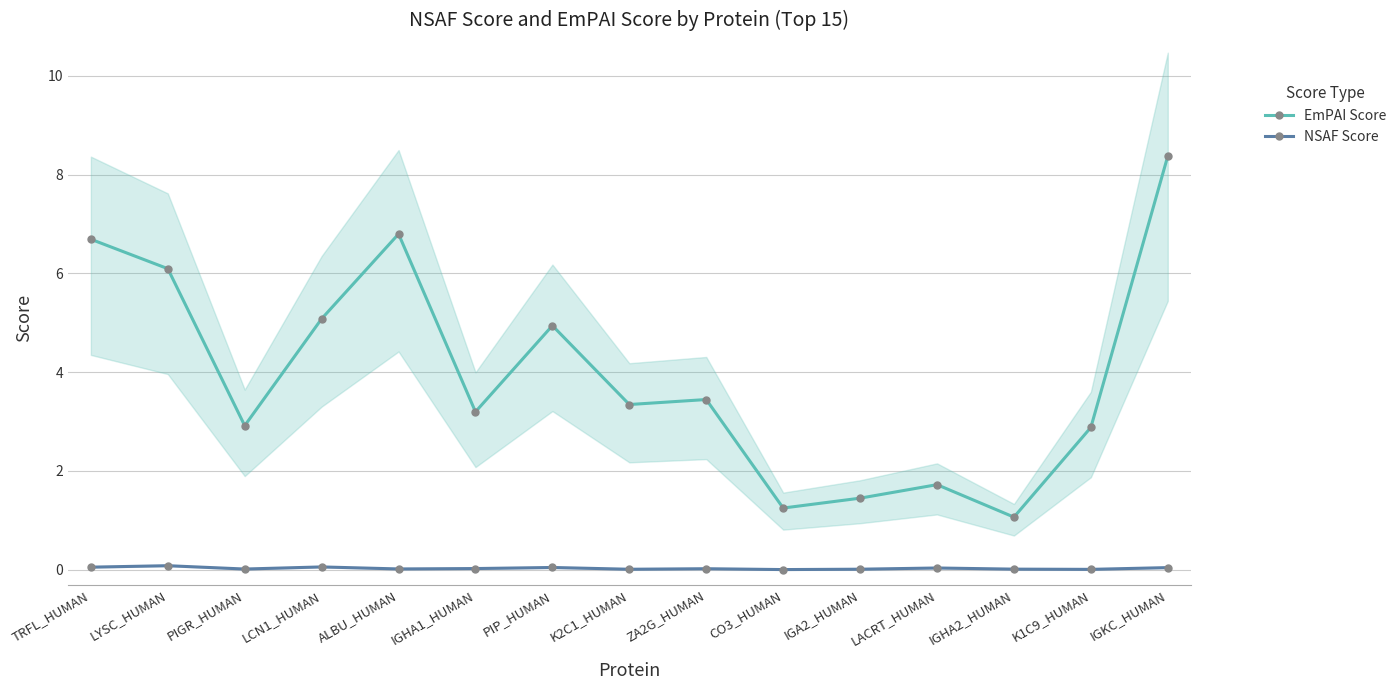

What is the total value across all series at LACRT_HUMAN?

1.8